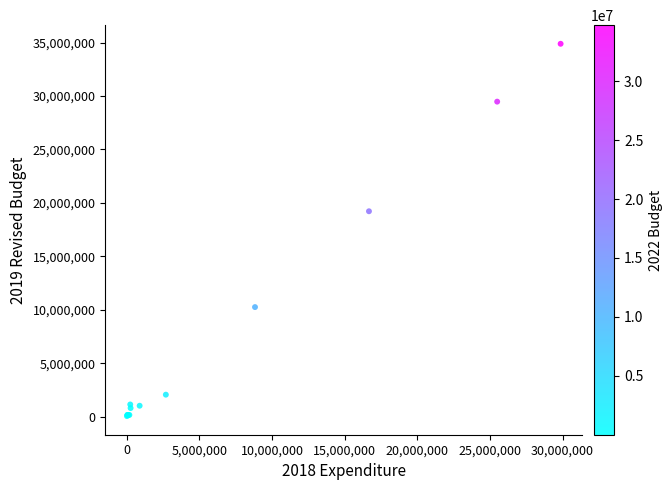

What Y value in the scatter plot is closest to 17471687?

19219891